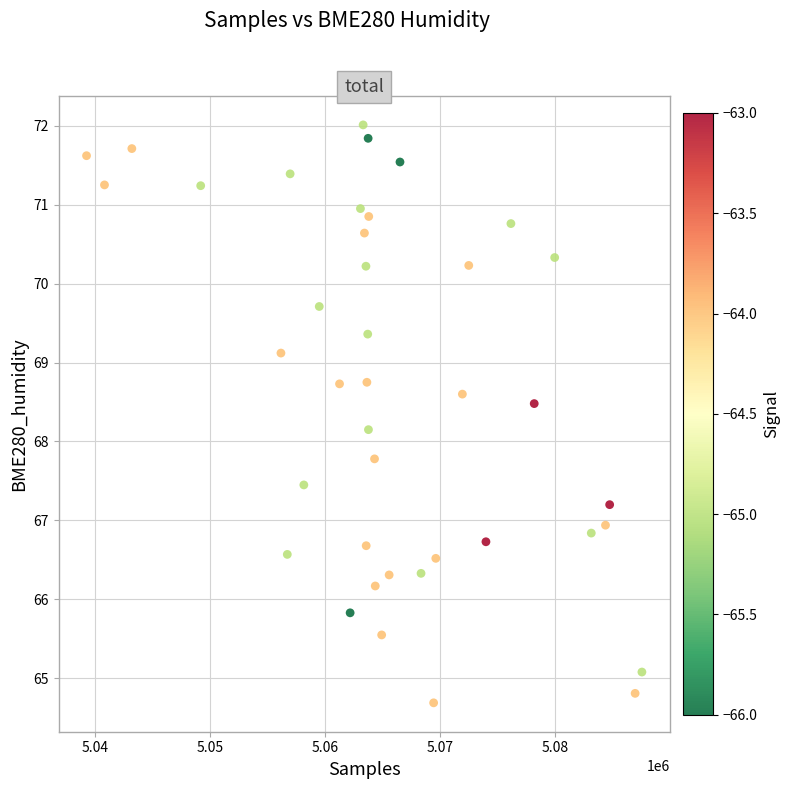

What is the range of Y values (max minus min)?

7.3